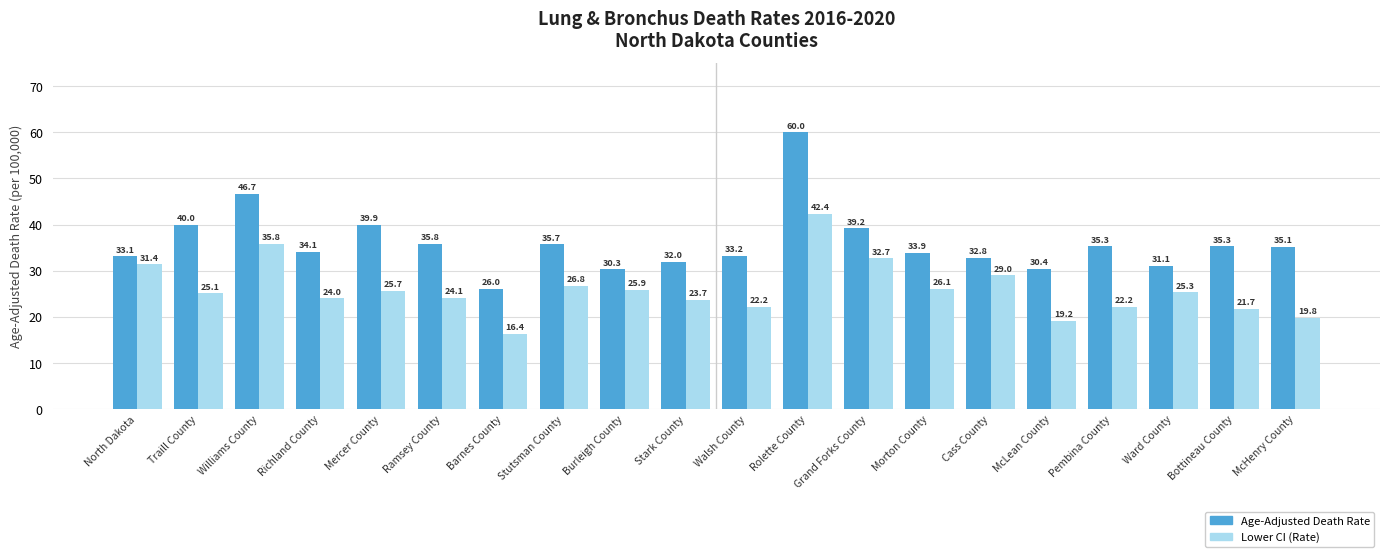

What are all the series names shown in the legend?

Age-Adjusted Death Rate, Lower CI (Rate)